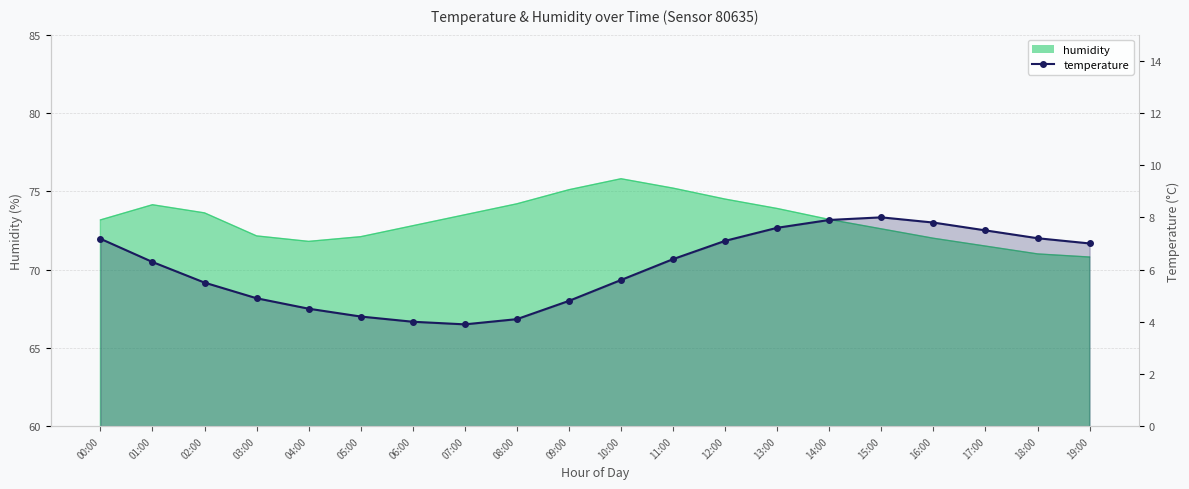

Count the number of values greater than 6.

11